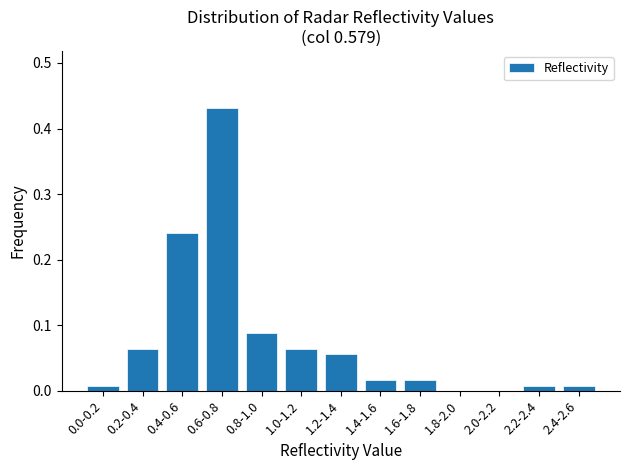

The chart shows a value of 0.0 at 2.2-2.4. True or false?

True